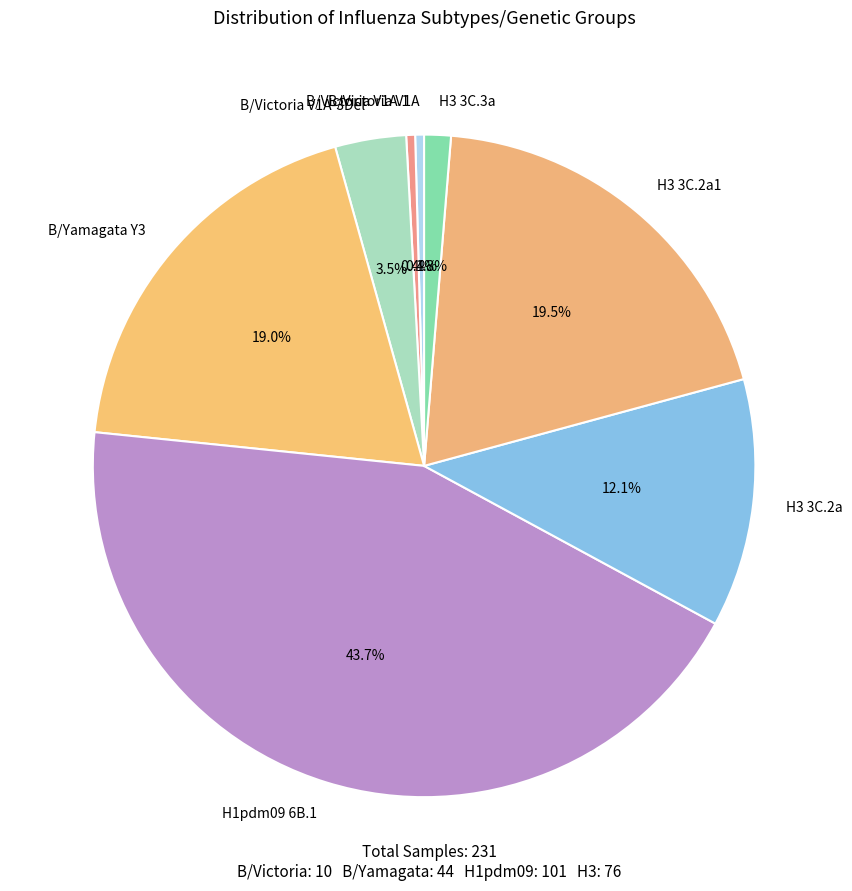

What percentage is the H3 3C.2a slice, to the nearest percent?

12%